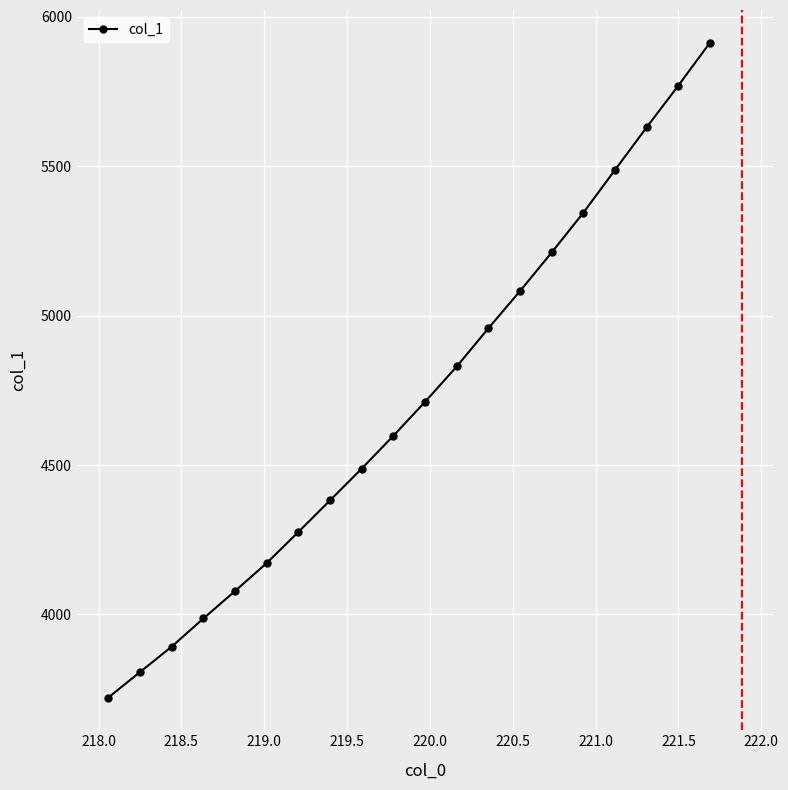

True or false: the data has more than 2 interior local peaks.

False